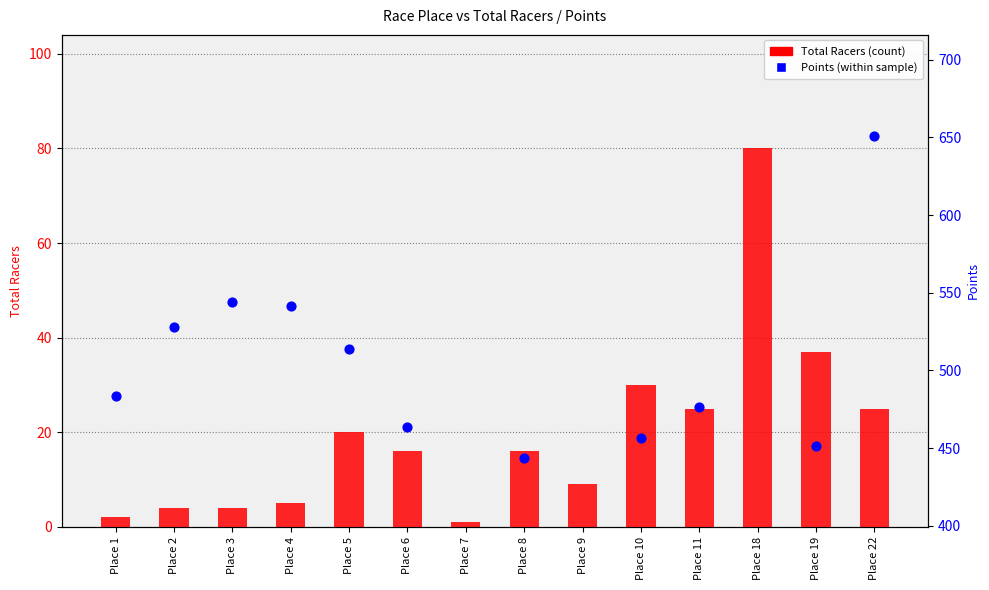

Is the value of Points at Place 11 greater than the value of Total Racers at Place 7?

Yes